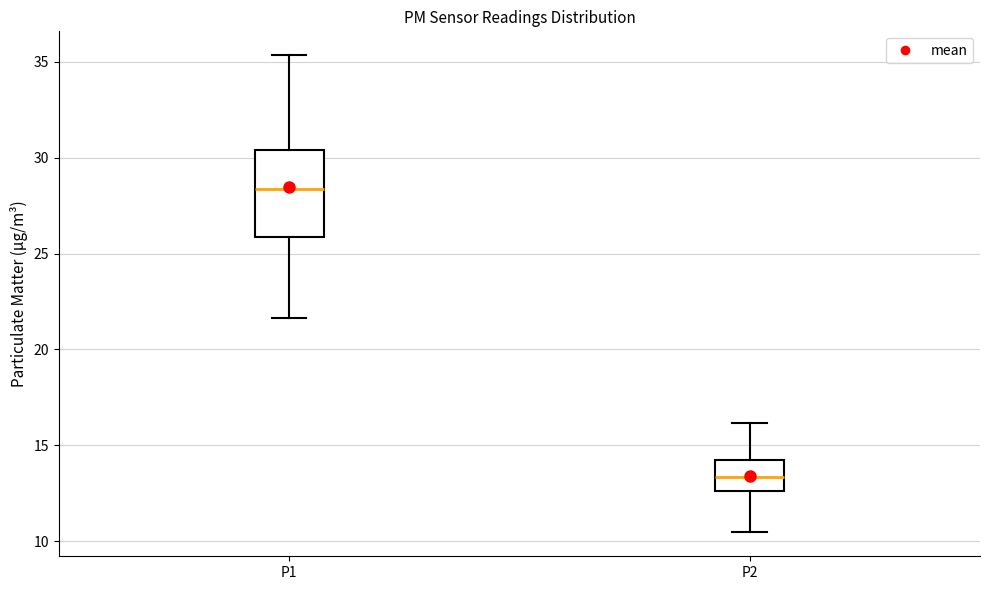

Reading left to right, transcribe this box plot: for each box, give where its median line is, the range the box spans, and where its two whiskers end, as read against the y-axis. The values are not printed on the chart, so give them approximately, as read against the axis.

P1: median 28.5, box 26.0 to 30.5, whiskers 21.5 to 35.5
P2: median 13.5, box 12.5 to 14.5, whiskers 10.5 to 16.0